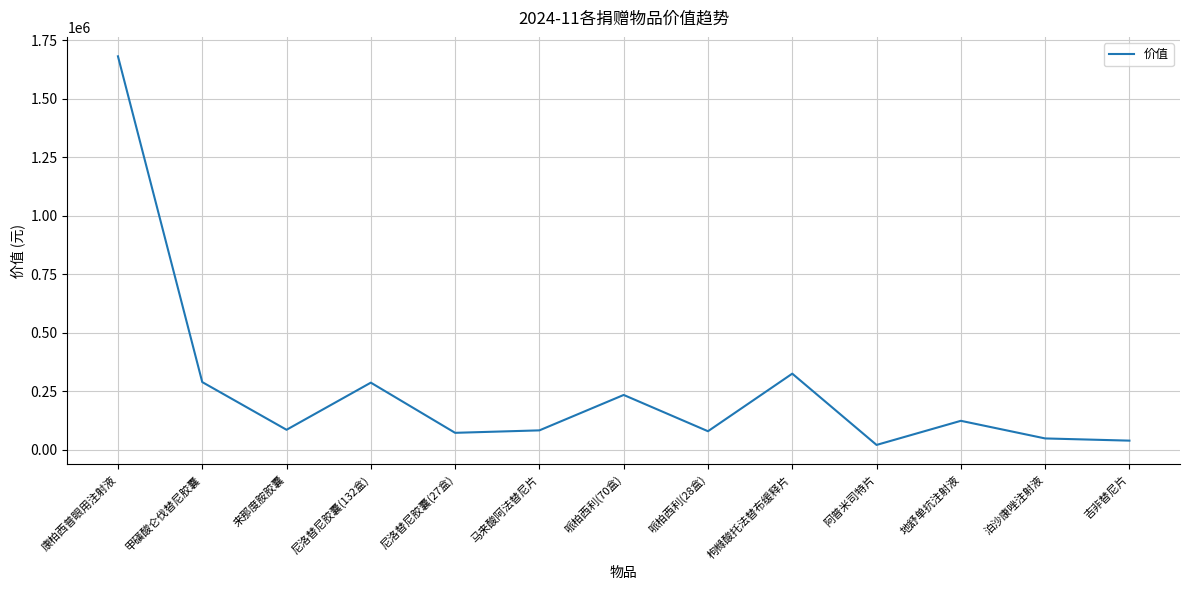

True or false: the data shows 149684.1 at 来那度胺胶囊.

False